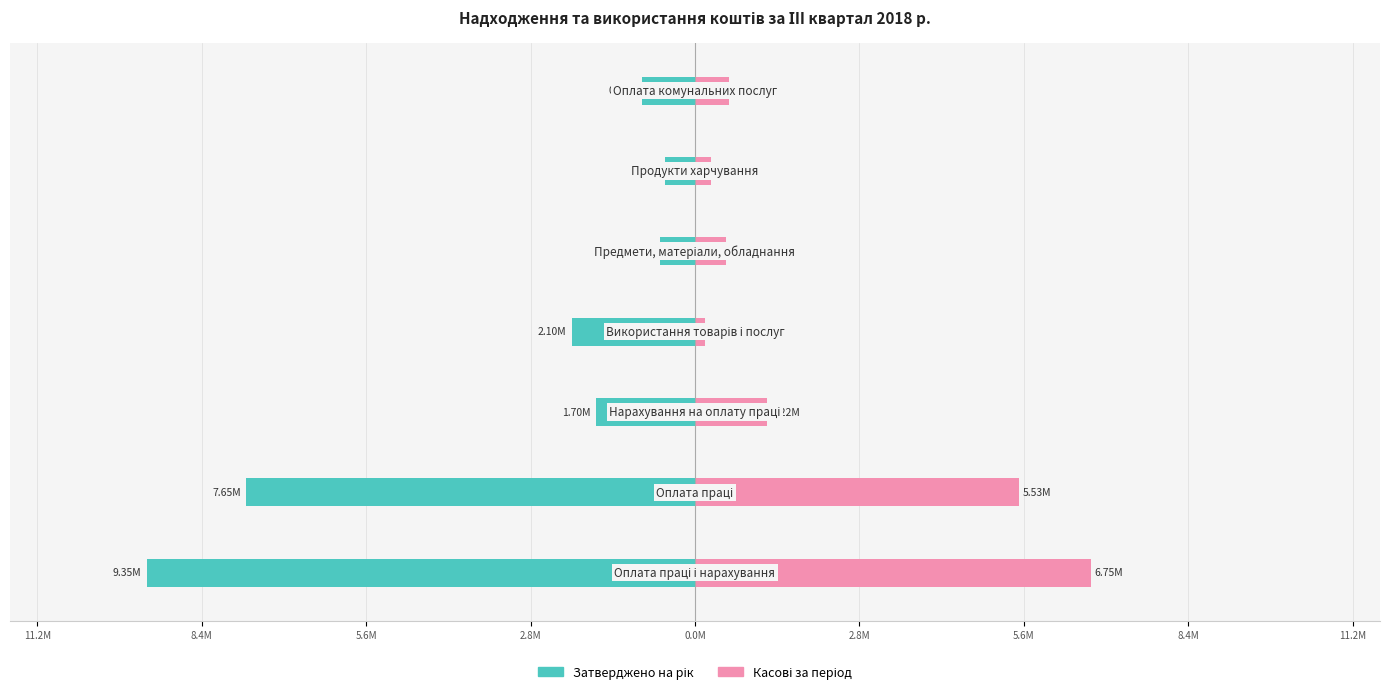

What is the difference between the second highest and second lowest values in the Затверджено на рік series?

7057575.1